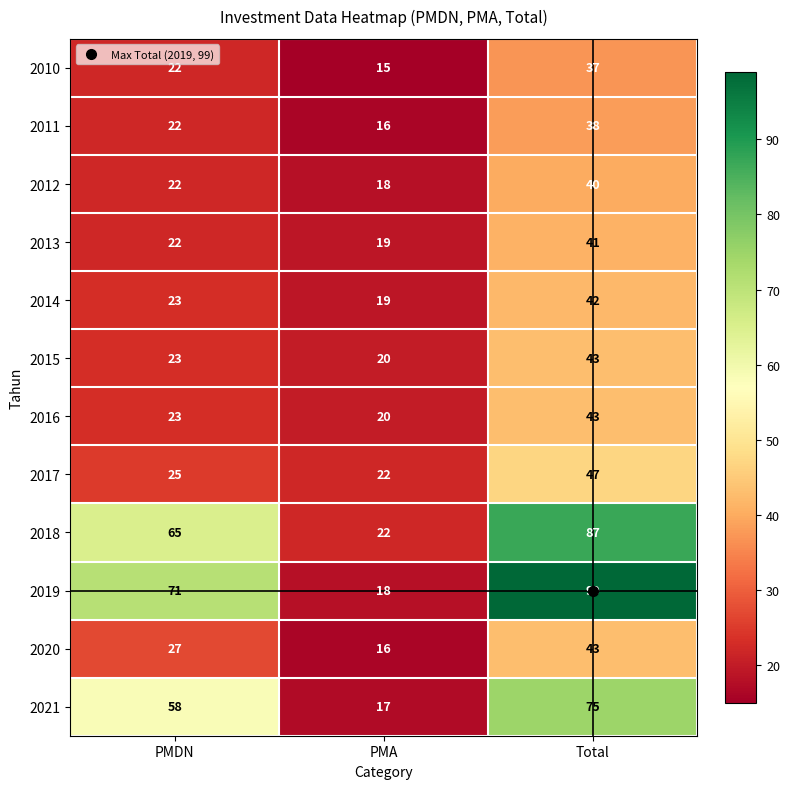

Which series has the largest total across all categories?

2019